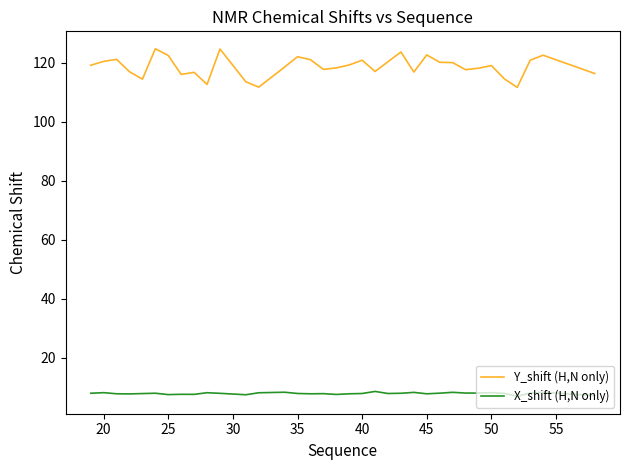

At how many categories does at least one series exceed 109?

35